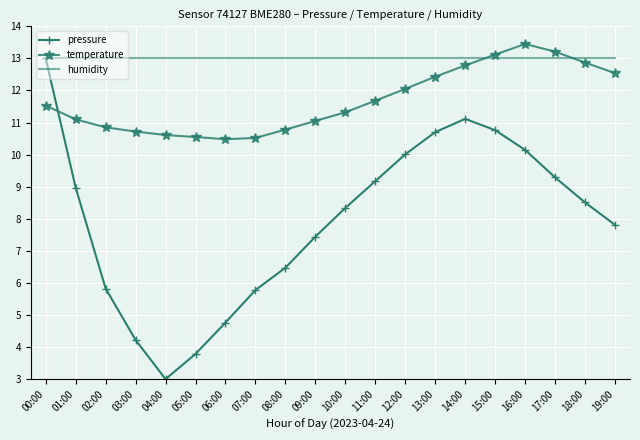

What is the sum of all humidity values?

260.0